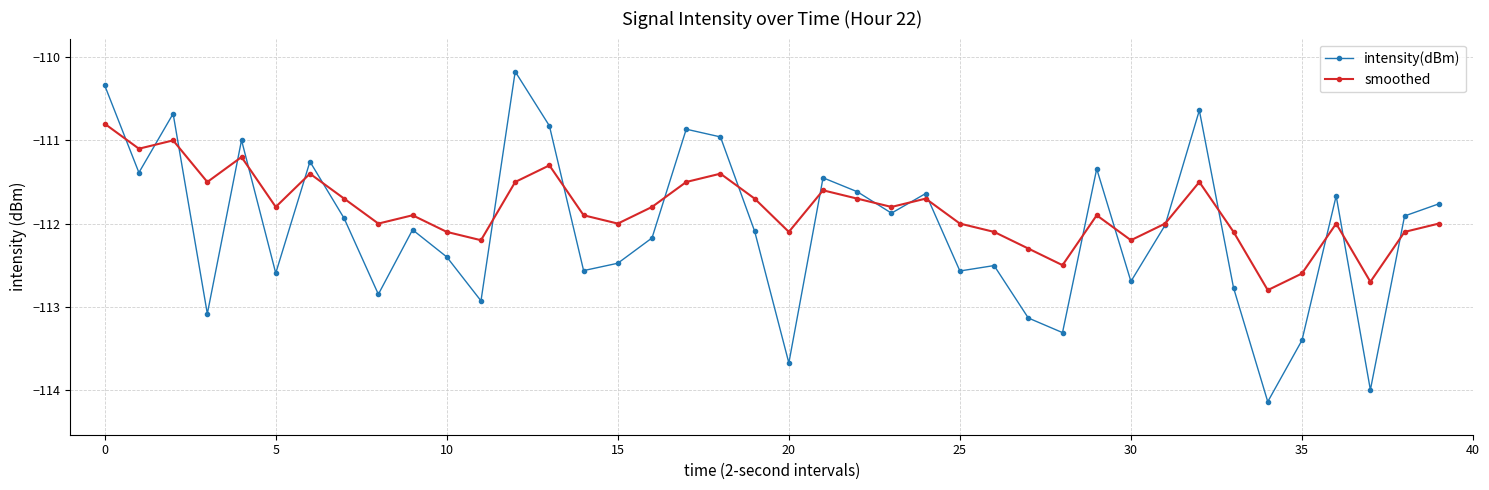

Which series has the widest spread of values?

intensity(dBm)